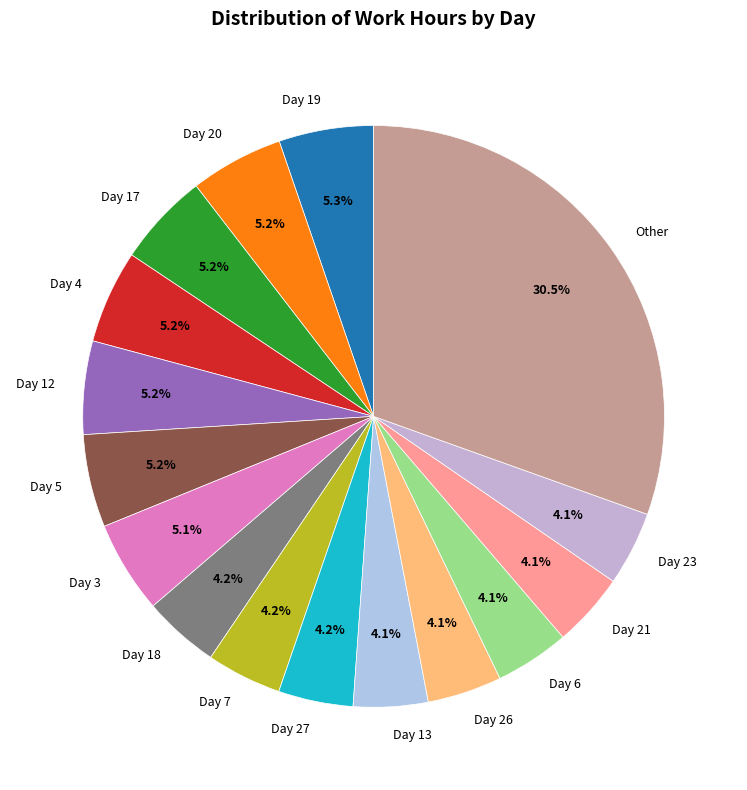

How many slices are in this pie chart?

16